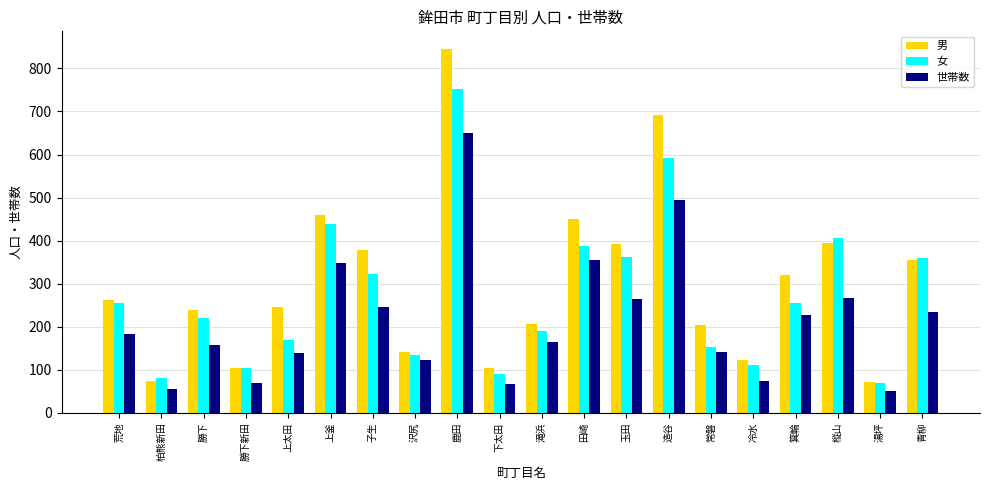

How many data points in 女 are less than 254?

10